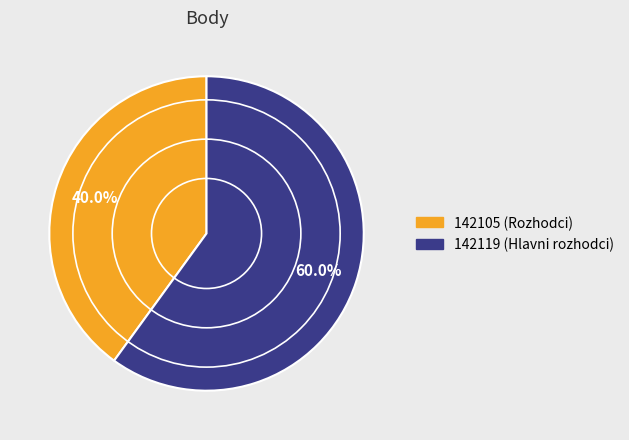

How many slices are in this pie chart?

2